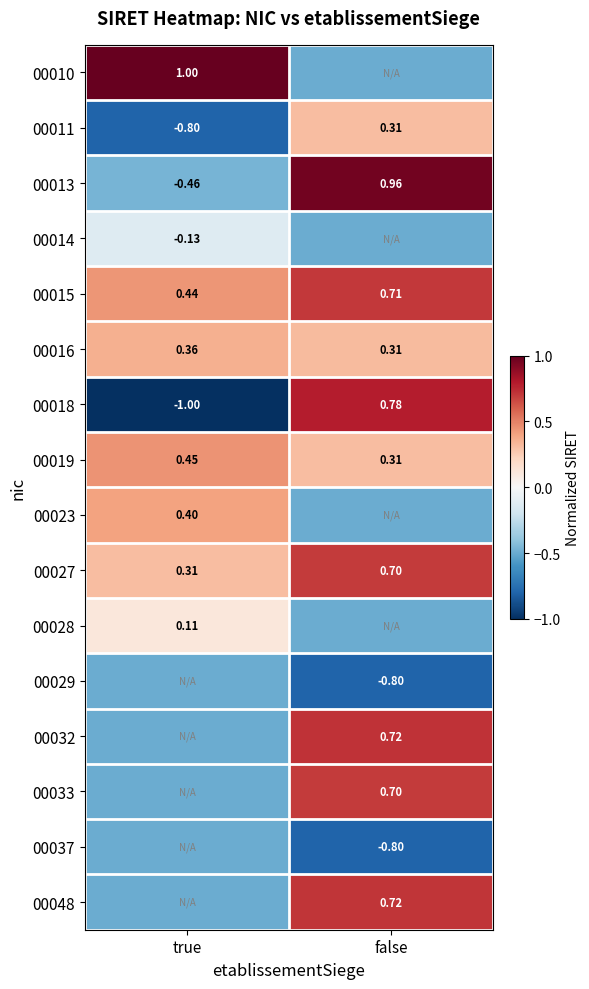

What is the spread (max minus min) of values at false?

1.8